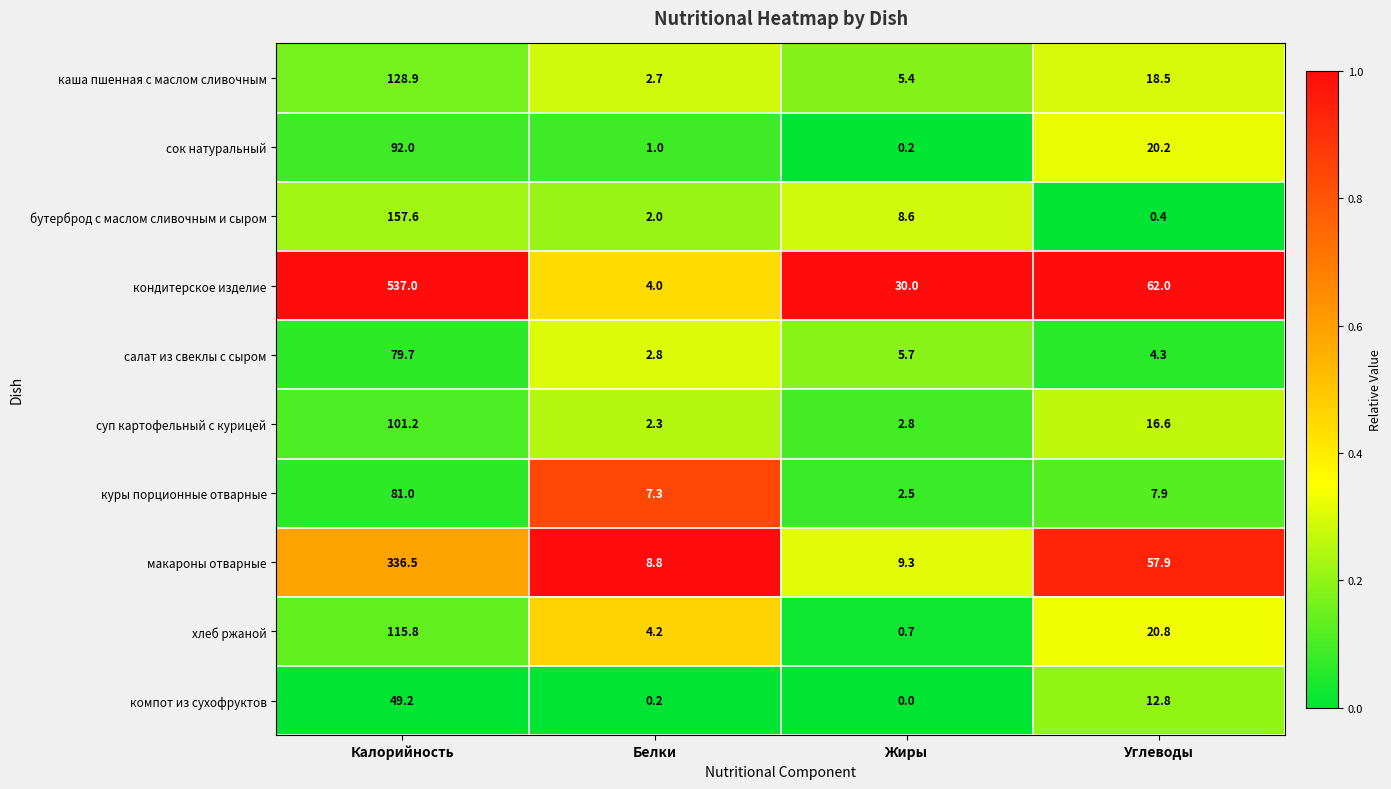

The кондитерское изделие series shows 4.0 at Белки. True or false?

True